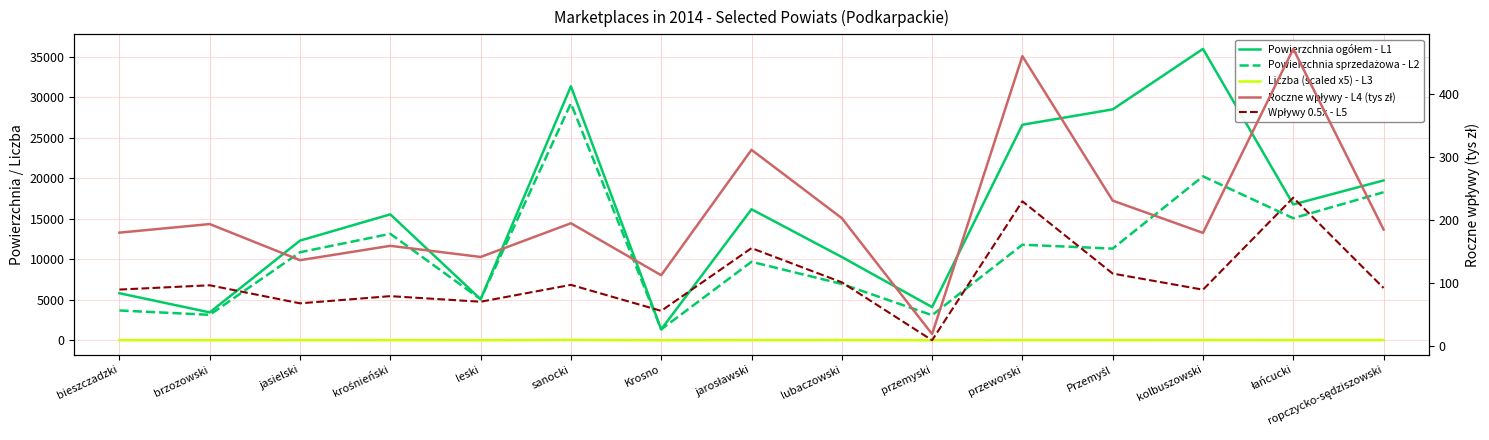

Which has a higher value, przeworski or jasielski?

przeworski